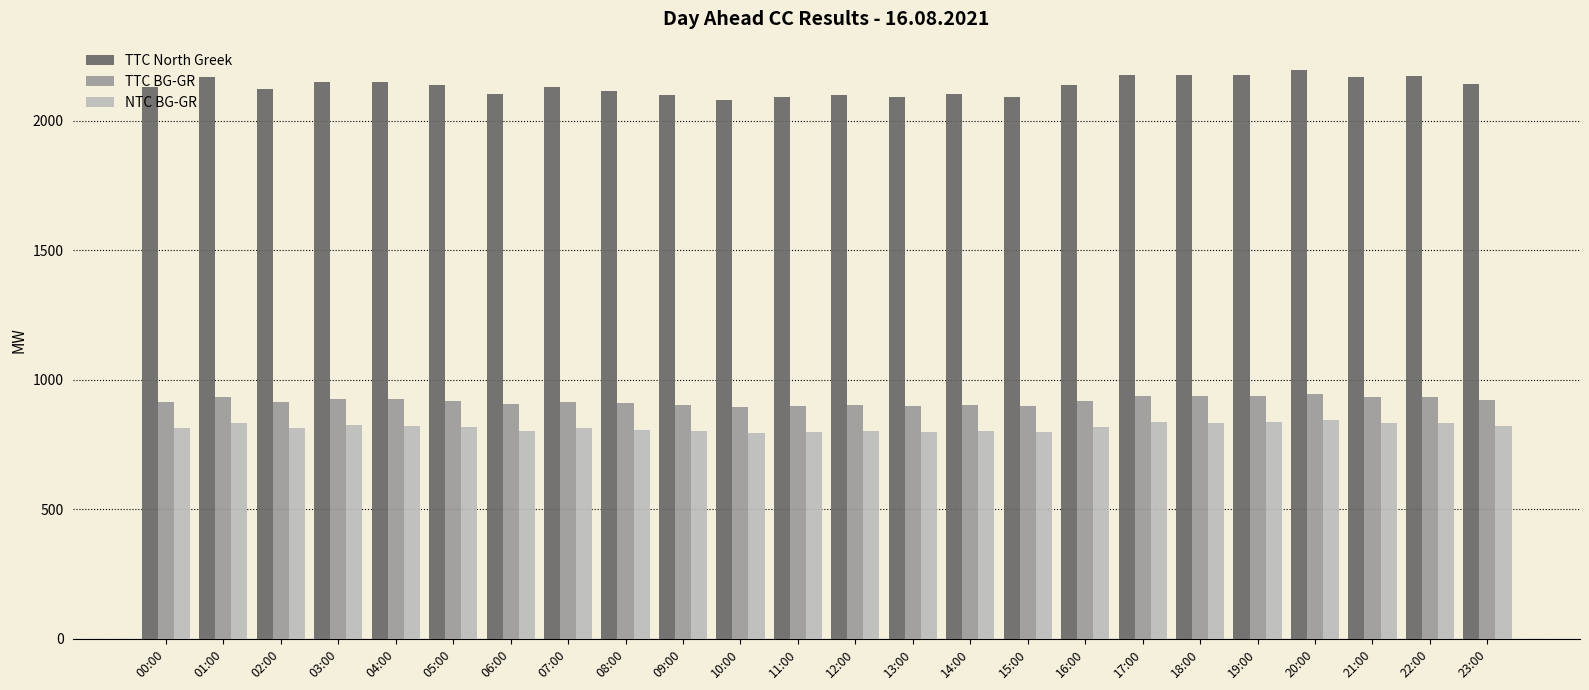

What is the label of the 10th bar from the right?

14:00